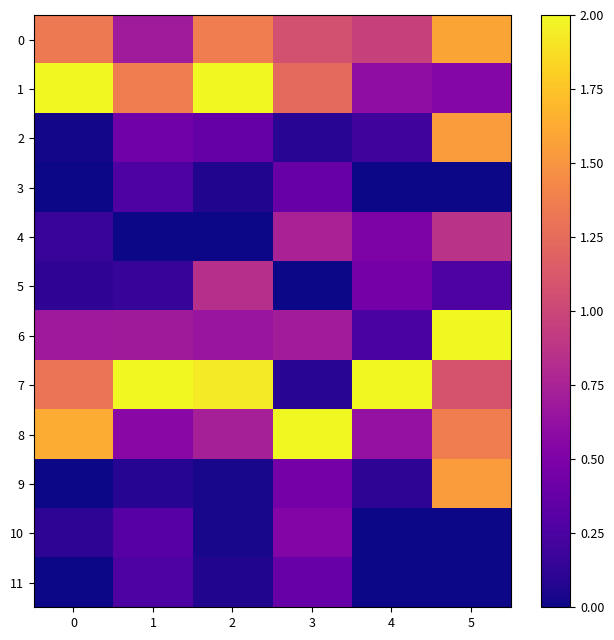

Reading left to right, extract all data points from this chart.

0: 0=1.3	1=0.7	2=1.4	3=1.1	4=1.0	5=1.6
1: 0=2.0	1=1.4	2=2.0	3=1.2	4=0.6	5=0.5
2: 0=0.0	1=0.4	2=0.4	3=0.1	4=0.2	5=1.5
3: 0=0.0	1=0.3	2=0.1	3=0.4	4=0.0	5=0.0
4: 0=0.2	1=0.0	2=0.0	3=0.7	4=0.5	5=0.9
5: 0=0.1	1=0.1	2=0.8	3=0.0	4=0.5	5=0.3
6: 0=0.7	1=0.7	2=0.7	3=0.7	4=0.2	5=2.0
7: 0=1.3	1=2.0	2=1.9	3=0.1	4=2.0	5=1.1
8: 0=1.6	1=0.6	2=0.7	3=2.0	4=0.6	5=1.4
9: 0=0.0	1=0.1	2=0.0	3=0.5	4=0.1	5=1.5
10: 0=0.1	1=0.3	2=0.0	3=0.5	4=0.0	5=0.0
11: 0=0.0	1=0.3	2=0.1	3=0.4	4=0.0	5=0.0